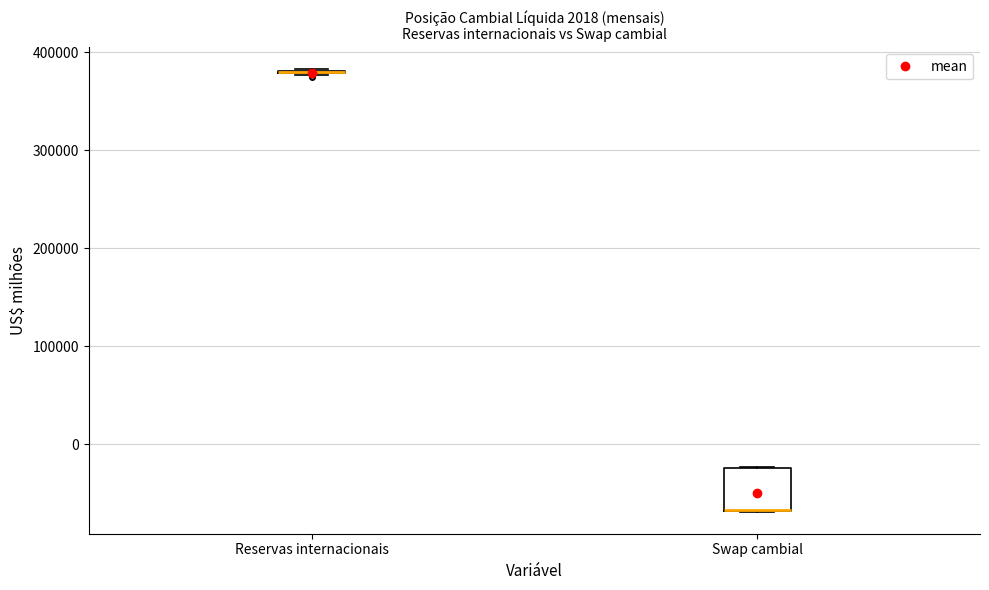

Reading left to right, read every box against the y-axis: the position of its median line, the range the box covers, and the ends of its whiskers. The values are not printed on the chart, so give them approximately, as read against the axis.

Reservas internacionais: box collapsed to a line at 380000, whiskers 380000 to 380000
Swap cambial: median -70000 (drawn on the box's lower edge), box -70000 to -20000, whiskers -70000 to -20000